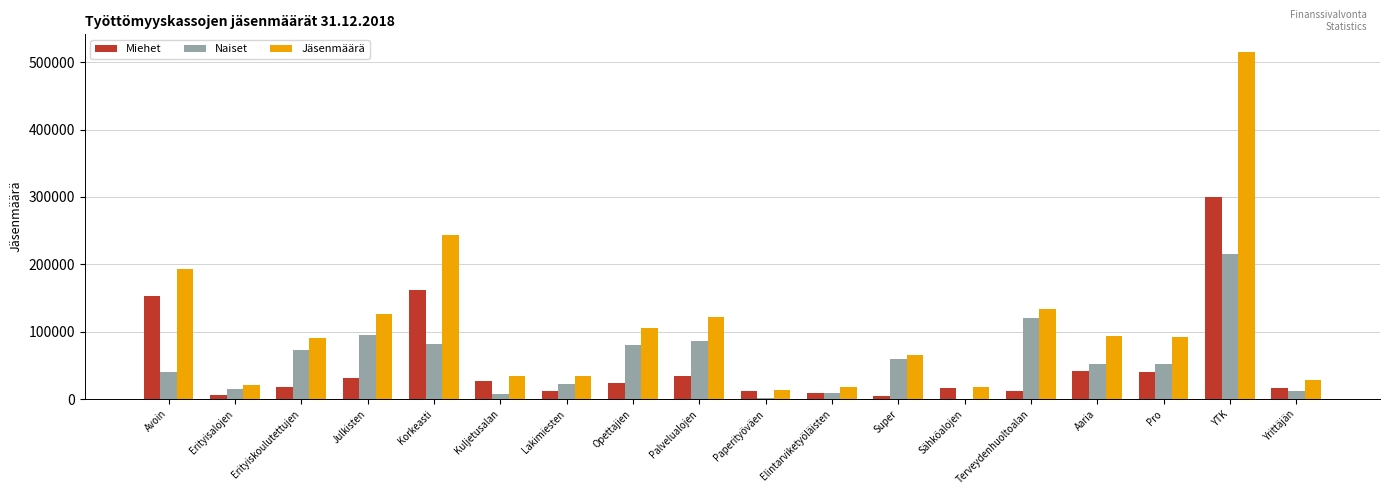

What is the difference between the Jäsenmäärä values at Elintarviketyöläisten and Yrittäjän?

11286